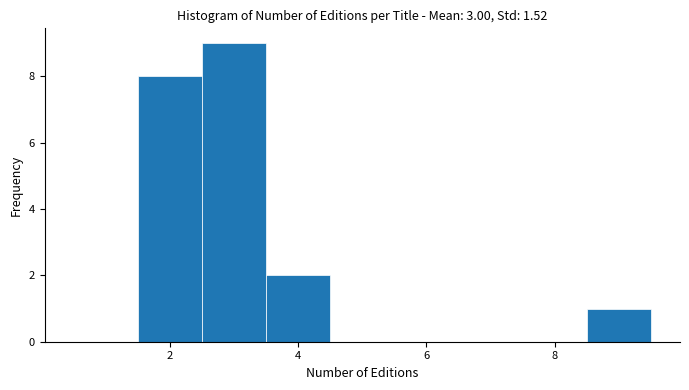

Reading left to right, list every bar in this chart as the range it spans on the x-axis followed by its height. Neither the bar edges nor the heights are printed on the chart, so give them approximately, as read against the axes.

0.5 to 1.5: 0
1.5 to 2.5: 8
2.5 to 3.5: 9
3.5 to 4.5: 2
4.5 to 5.5: 0
5.5 to 6.5: 0
6.5 to 7.5: 0
7.5 to 8.5: 0
8.5 to 9.5: 1